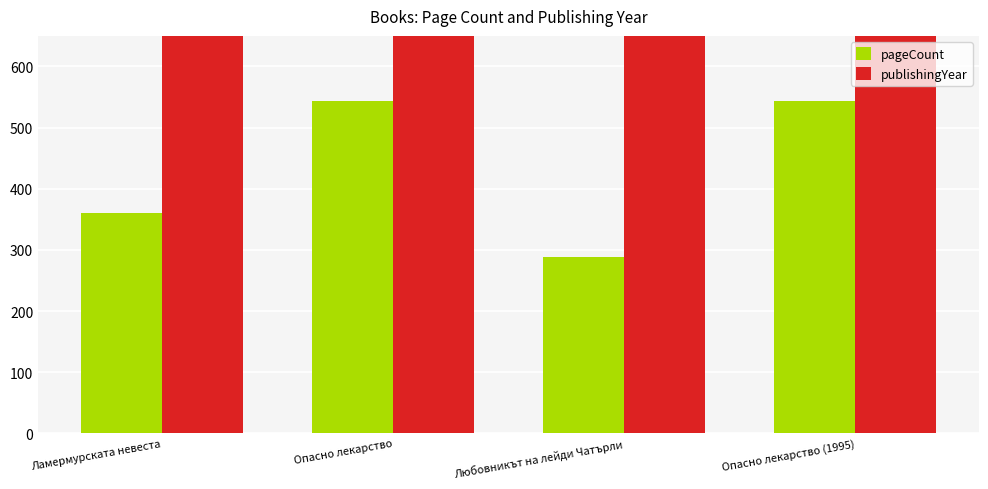

List the series in order of their peak value, highest first.

publishingYear, pageCount